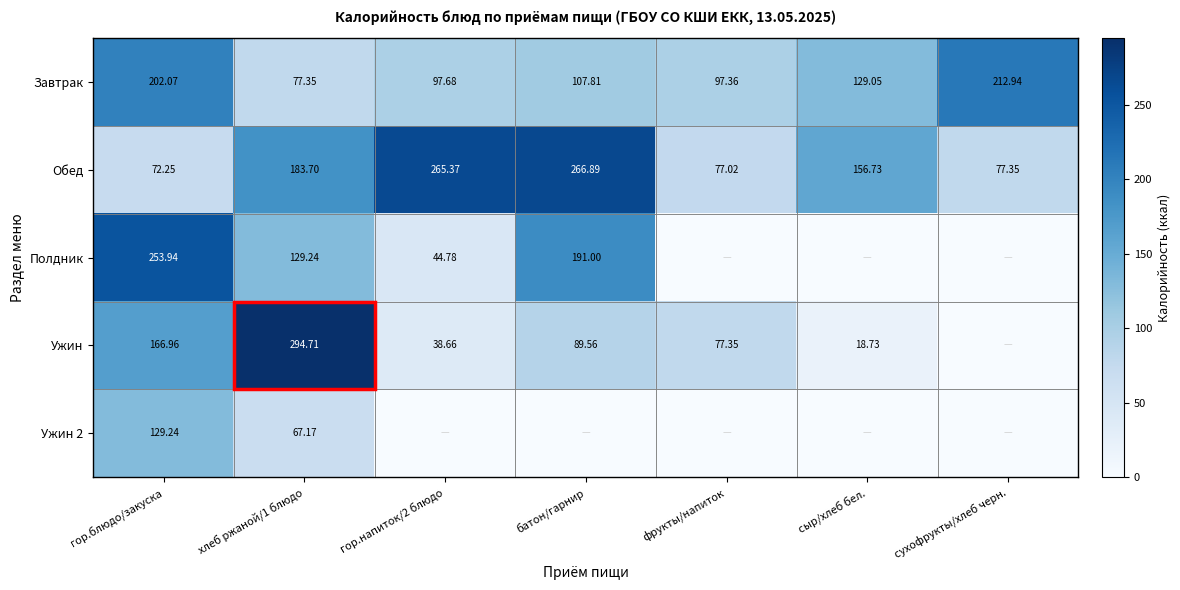

Which category has the highest value across all series?

хлеб ржаной/1 блюдо